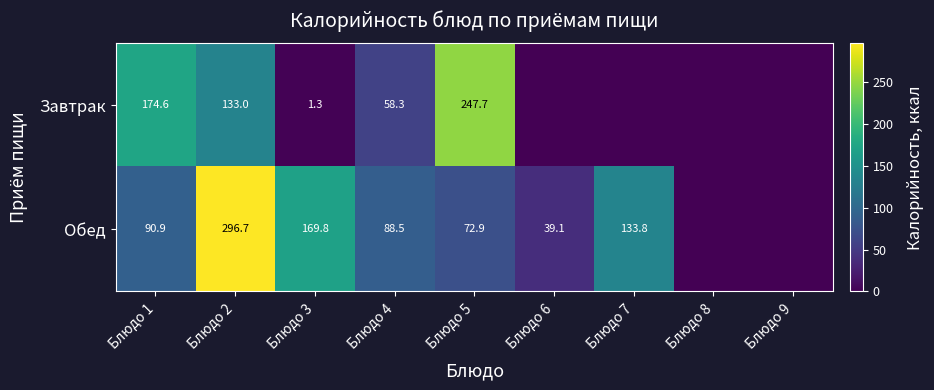

Between Блюдо 2 and Блюдо 3, which series saw the biggest shift?

Завтрак